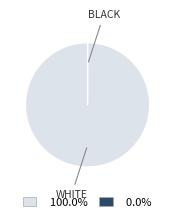

Is there any slice that represents more than half of the pie?

Yes